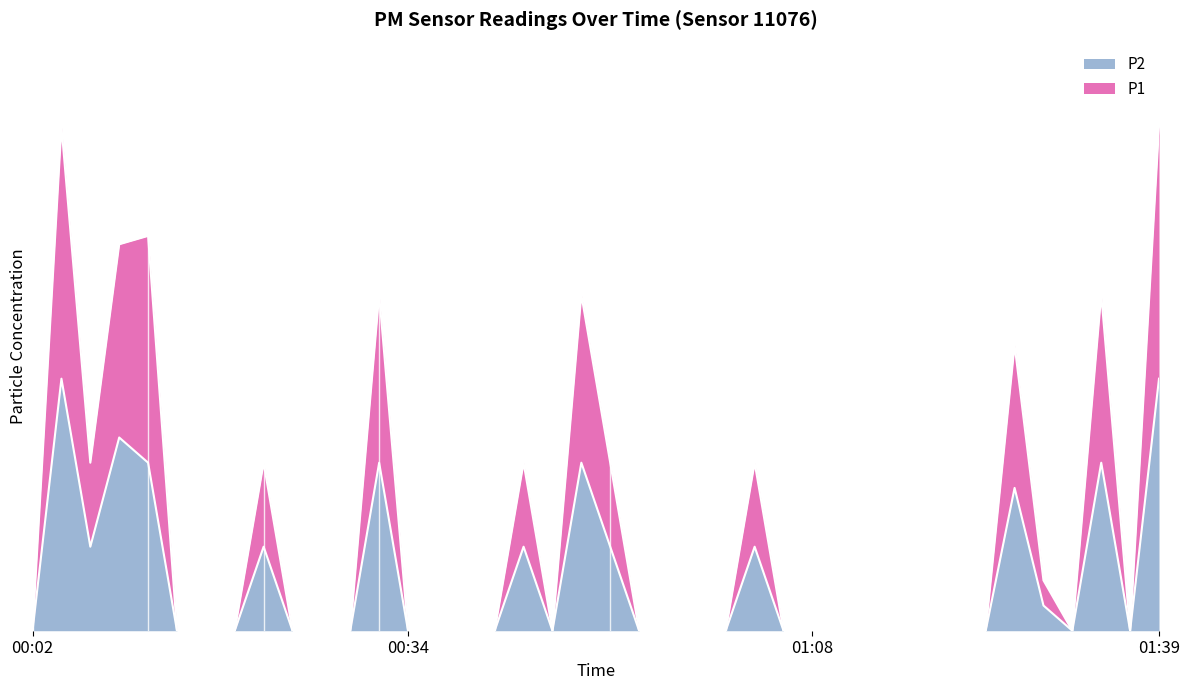

At how many categories does at least one series exceed 0?

14